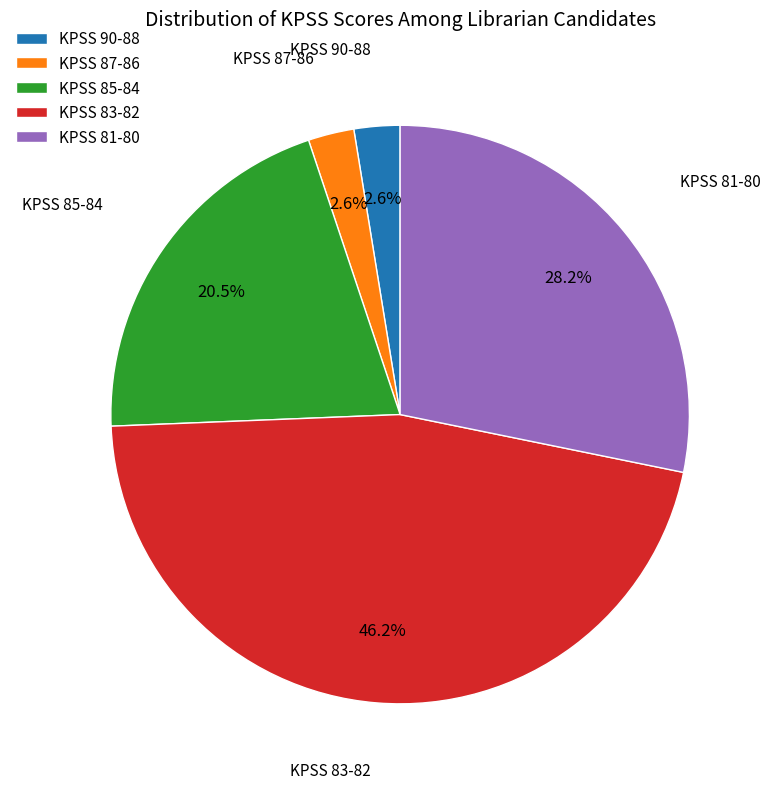

Which category has the biggest portion of the pie?

KPSS 83-82